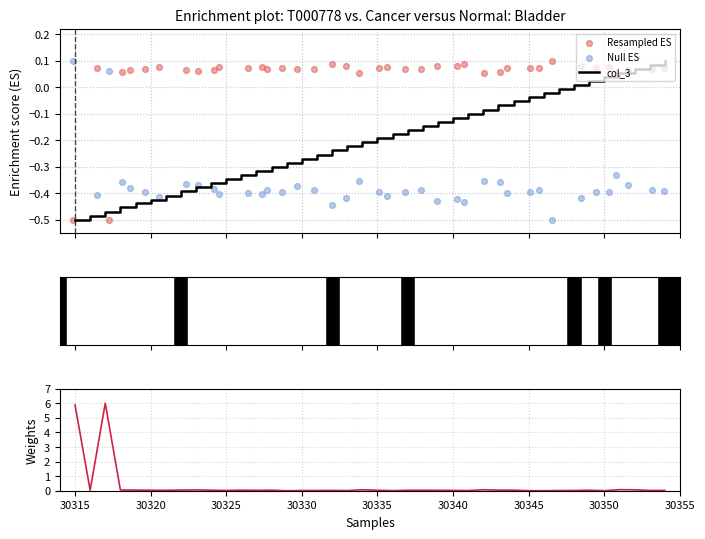

Which series contains the highest Y value?

col_6